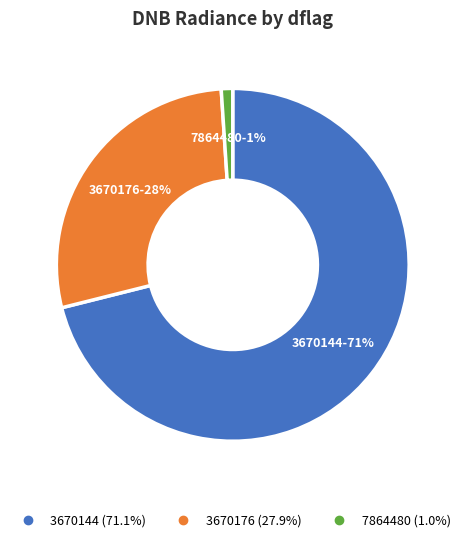

Rank the categories by value from highest to lowest.

3670144, 3670176, 7864480